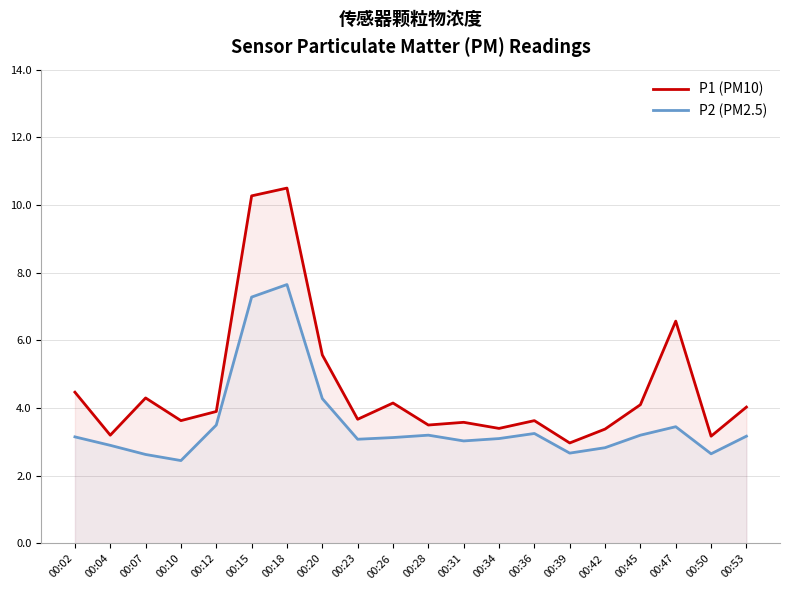

Reading right to left, list all the values displayed in this chart.

P1 (PM10): 00:53=4.0	00:50=3.2	00:47=6.6	00:45=4.1	00:42=3.4	00:39=3.0	00:36=3.6	00:34=3.4	00:31=3.6	00:28=3.5	00:26=4.2	00:23=3.7	00:20=5.6	00:18=10.5	00:15=10.3	00:12=3.9	00:10=3.6	00:07=4.3	00:04=3.2	00:02=4.5
P2 (PM2.5): 00:53=3.2	00:50=2.6	00:47=3.5	00:45=3.2	00:42=2.8	00:39=2.7	00:36=3.2	00:34=3.1	00:31=3.0	00:28=3.2	00:26=3.1	00:23=3.1	00:20=4.3	00:18=7.7	00:15=7.3	00:12=3.5	00:10=2.5	00:07=2.6	00:04=2.9	00:02=3.1